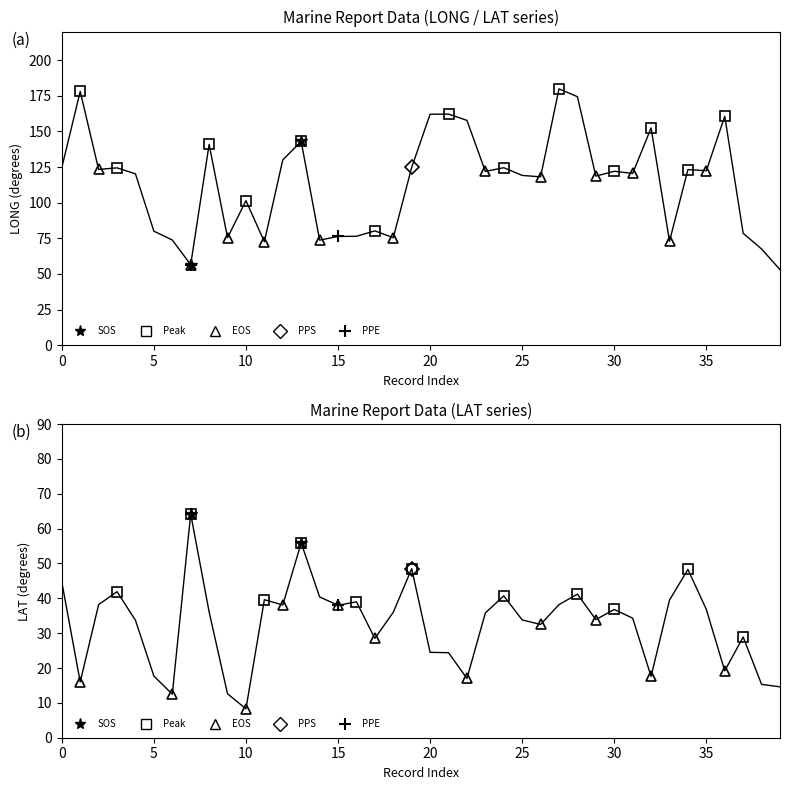

In LONG, how many points are higher than both neighbors (excluding endpoints)?

13